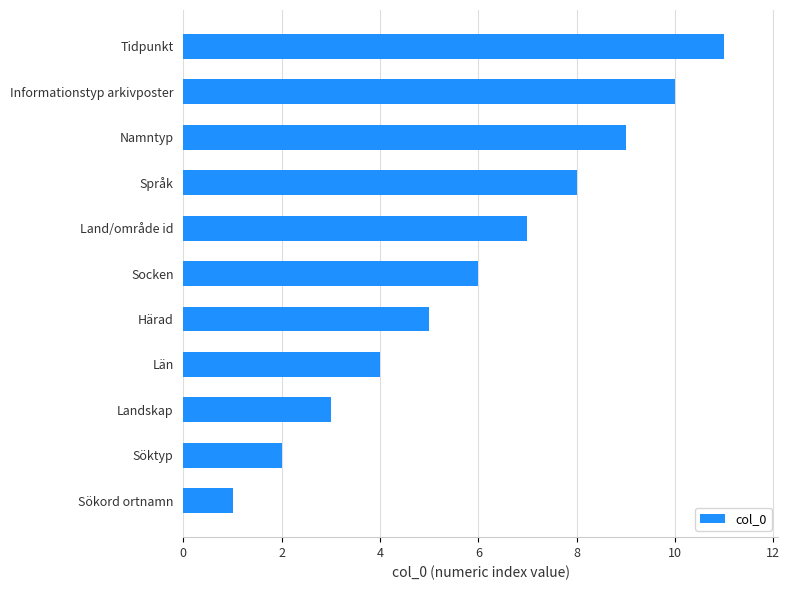

Is it true that the value at Tidpunkt is 18?

False